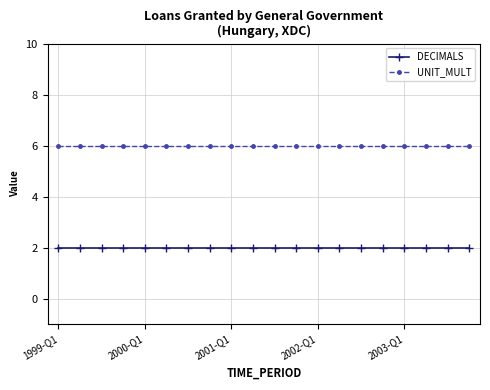

How many series are shown in this chart?

2